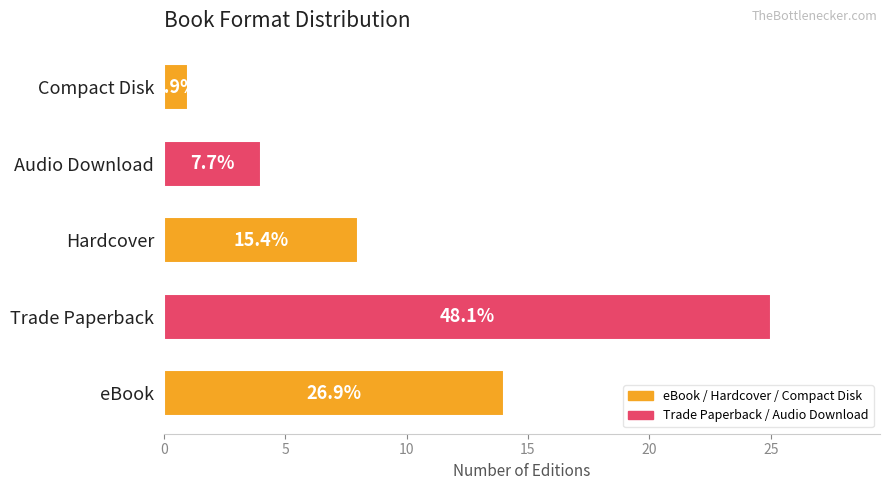

How many bars are there in total?

5